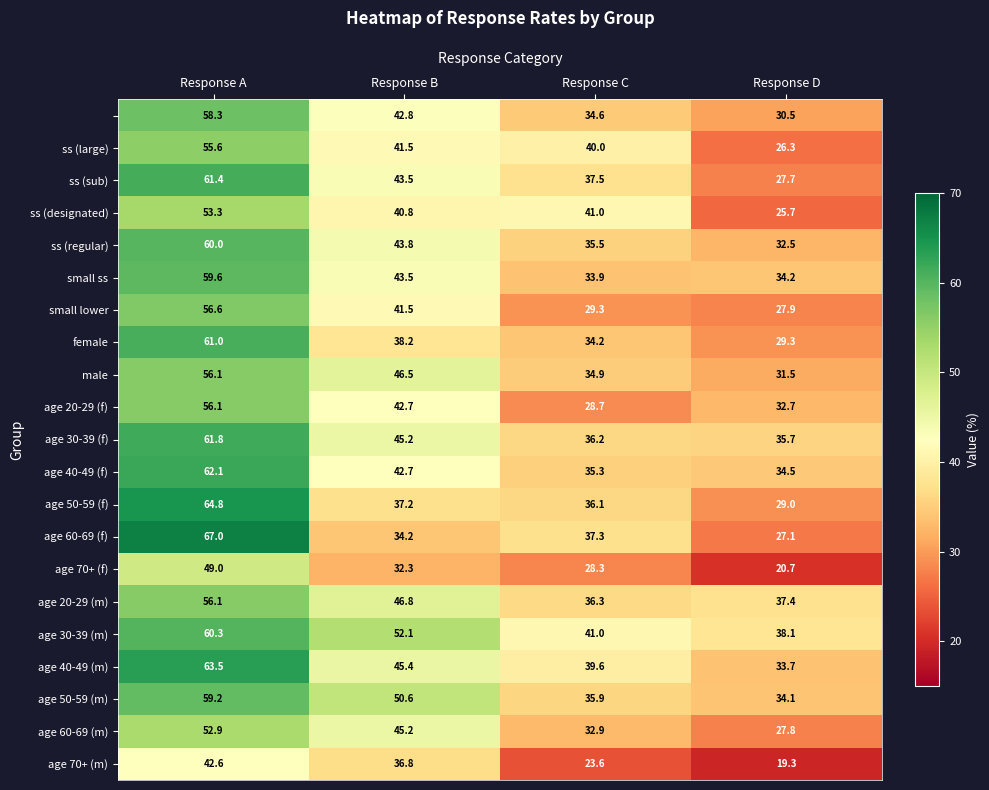

What is the spread (max minus min) of values at Response B?

19.8